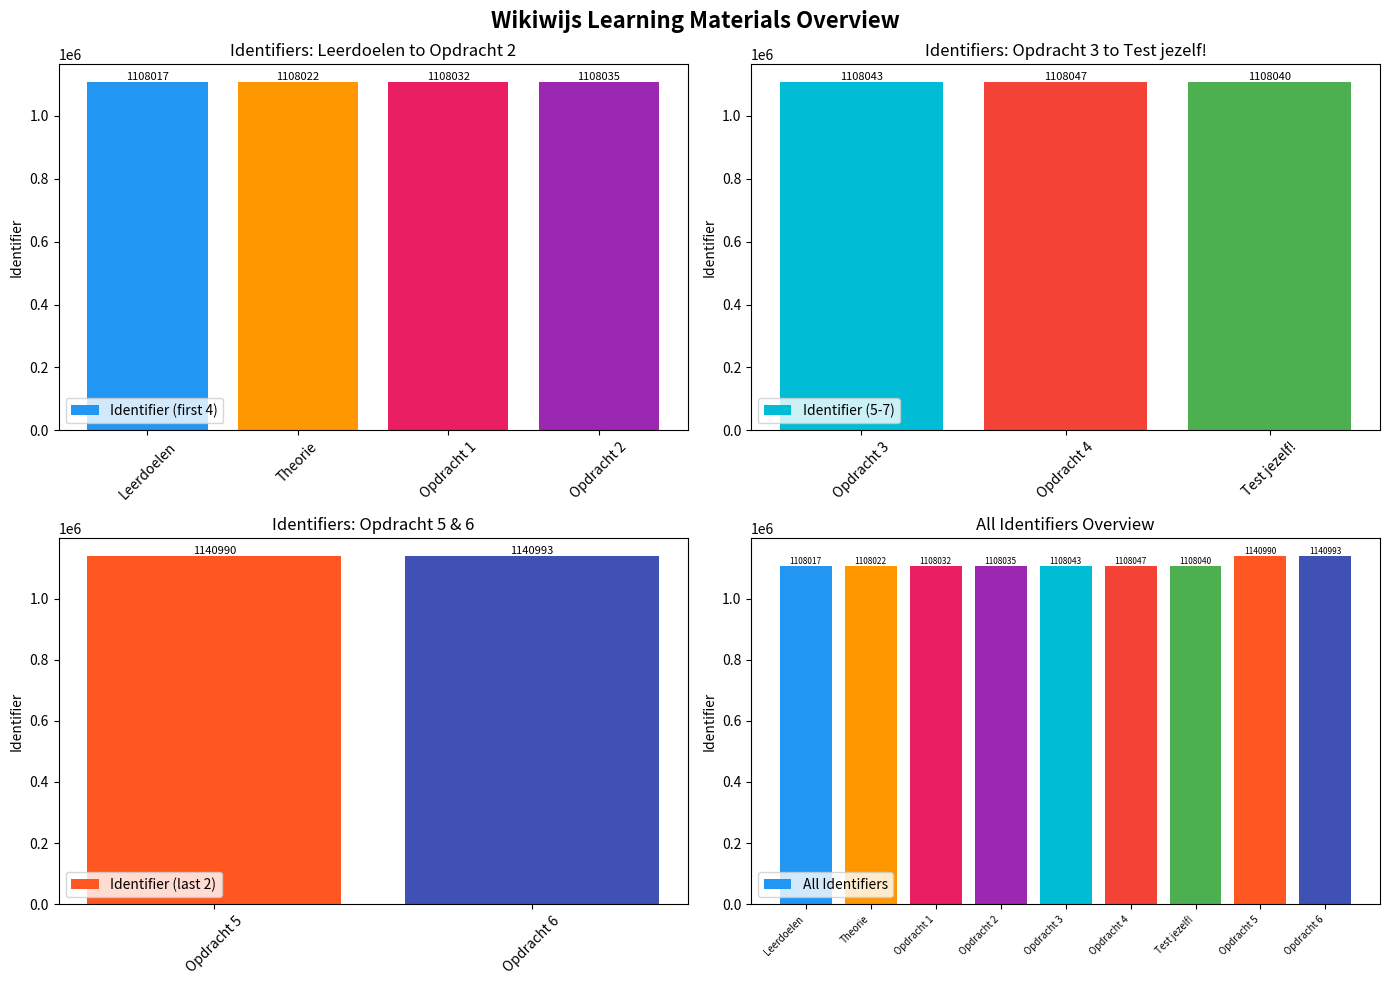

What is the label of the 9th bar from the right?

Leerdoelen